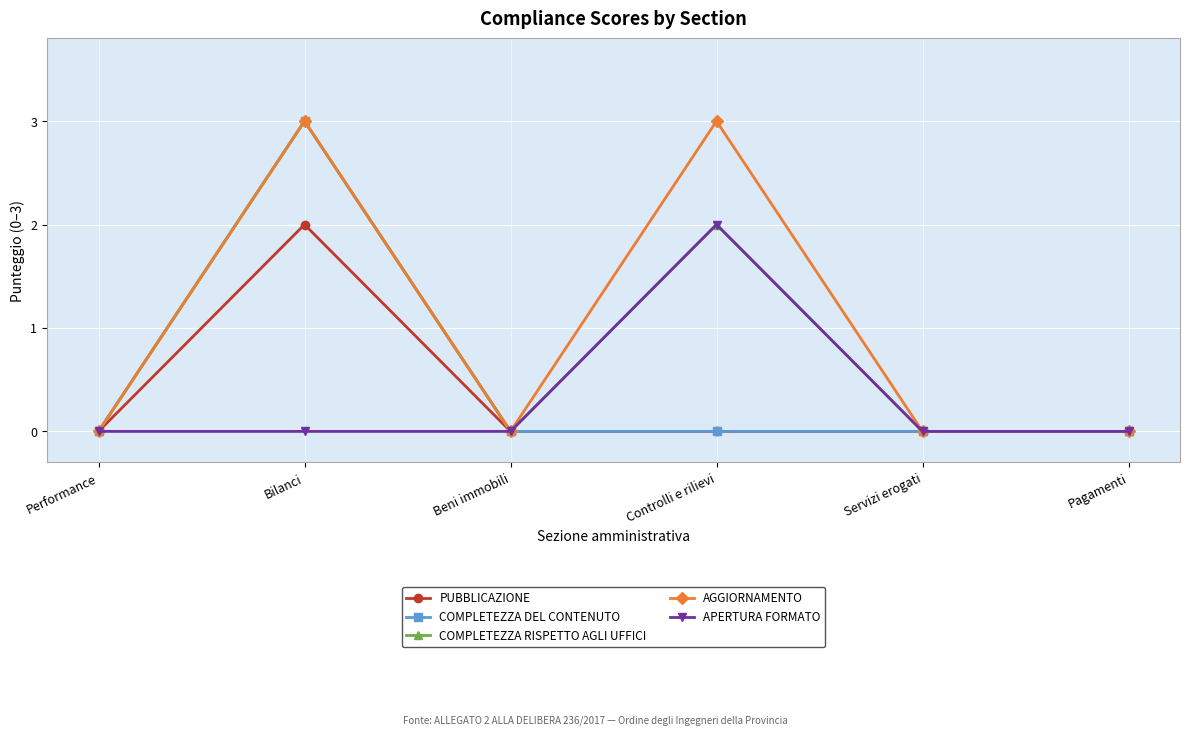

At which label does COMPLETEZZA DEL CONTENUTO reach its peak?

Bilanci